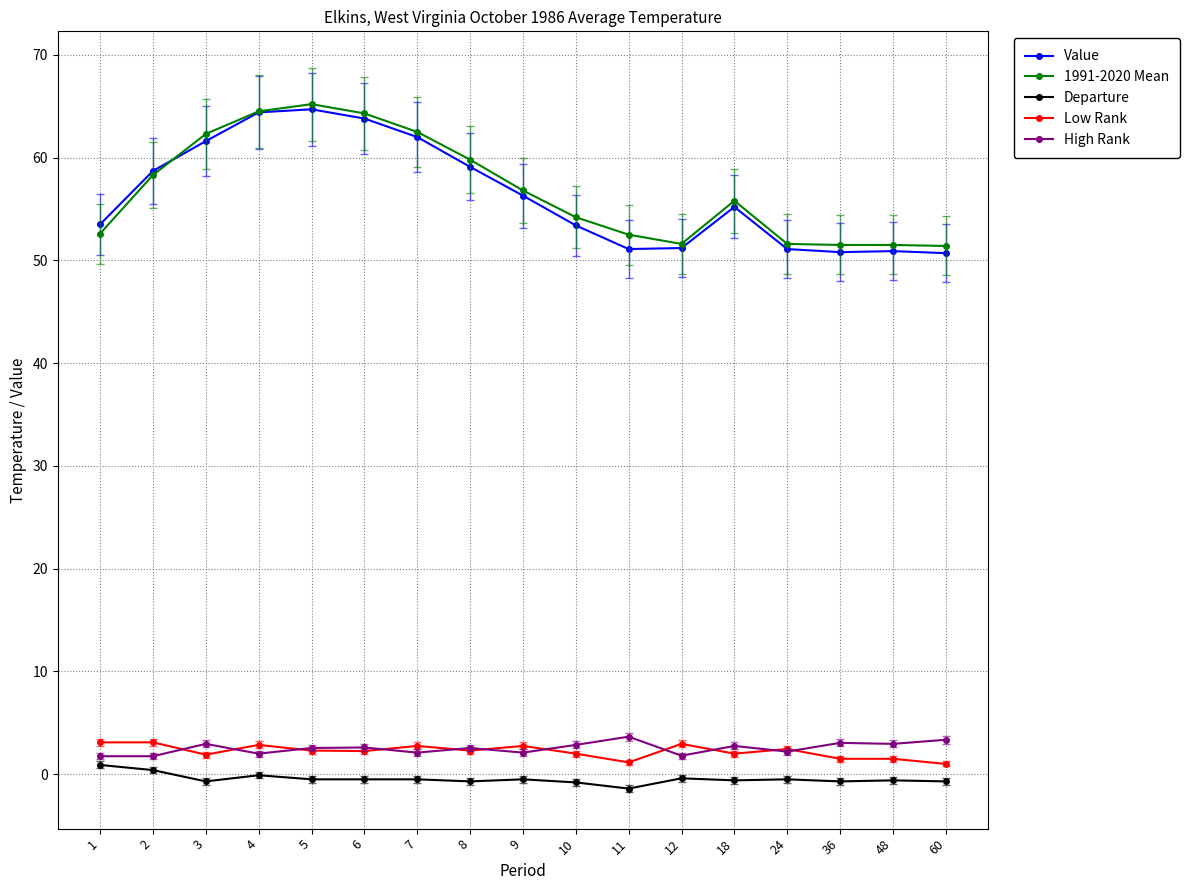

How many series are shown in this chart?

5